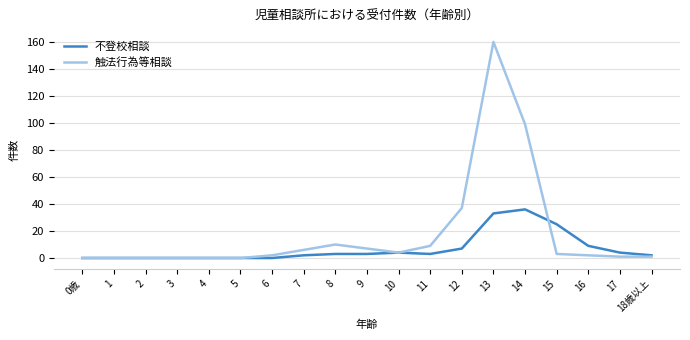

Reading left to right, what are all the values shown in this chart?

不登校相談: 0	0	0	0	0	0	0	2	3	3	4	3	7	33	36	25	9	4	2
触法行為等相談: 0	0	0	0	0	0	2	6	10	7	4	9	37	160	99	3	2	1	1